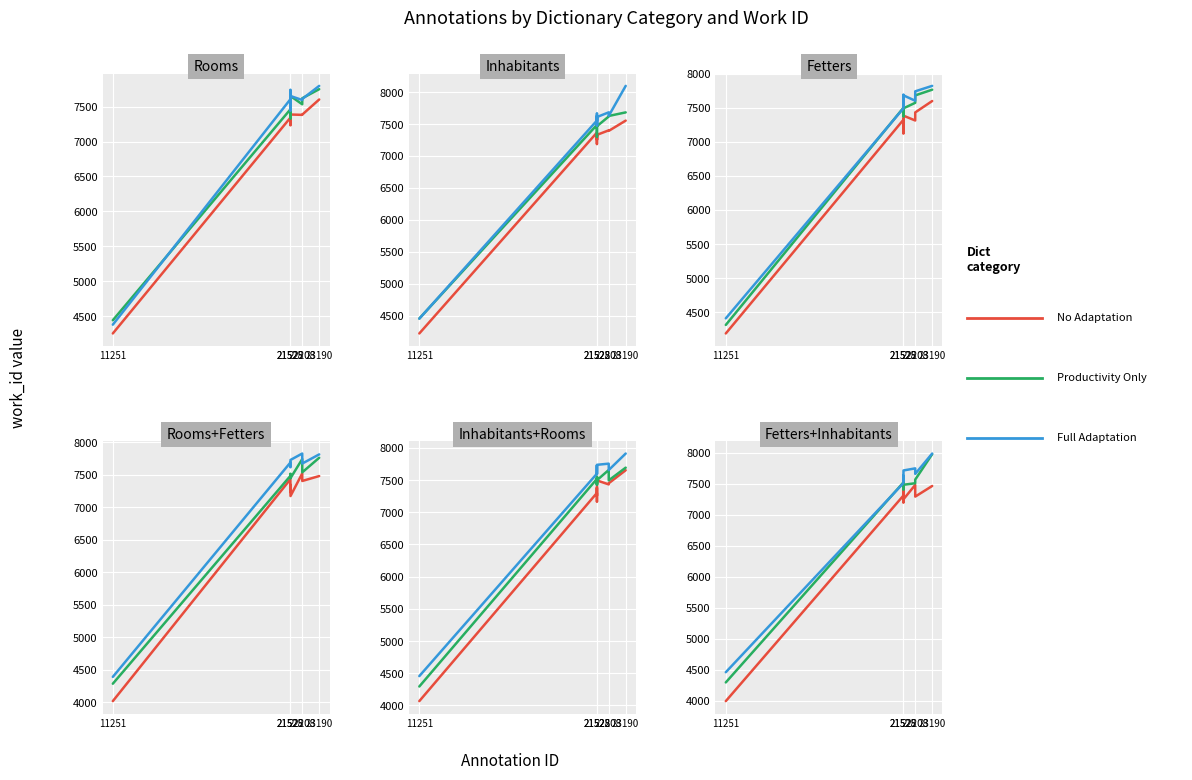

How many data points does each series have?

10